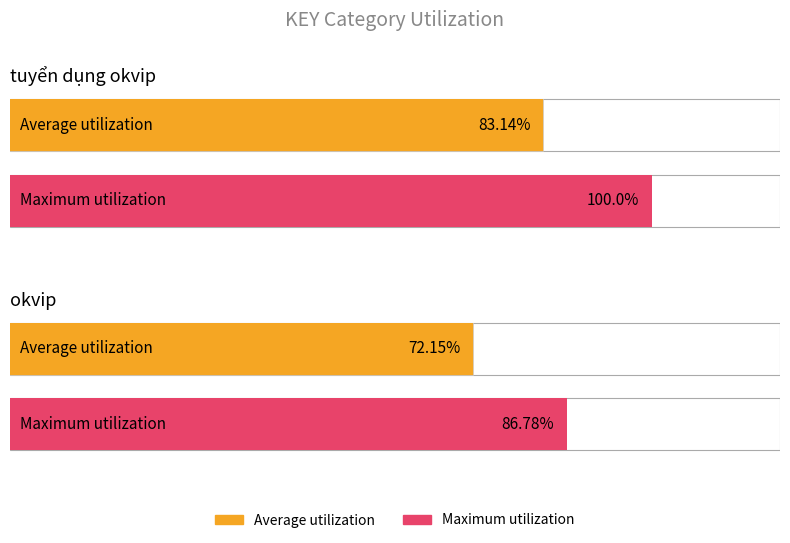

Read the Average utilization value at tuyển dụng okvip.

83.1